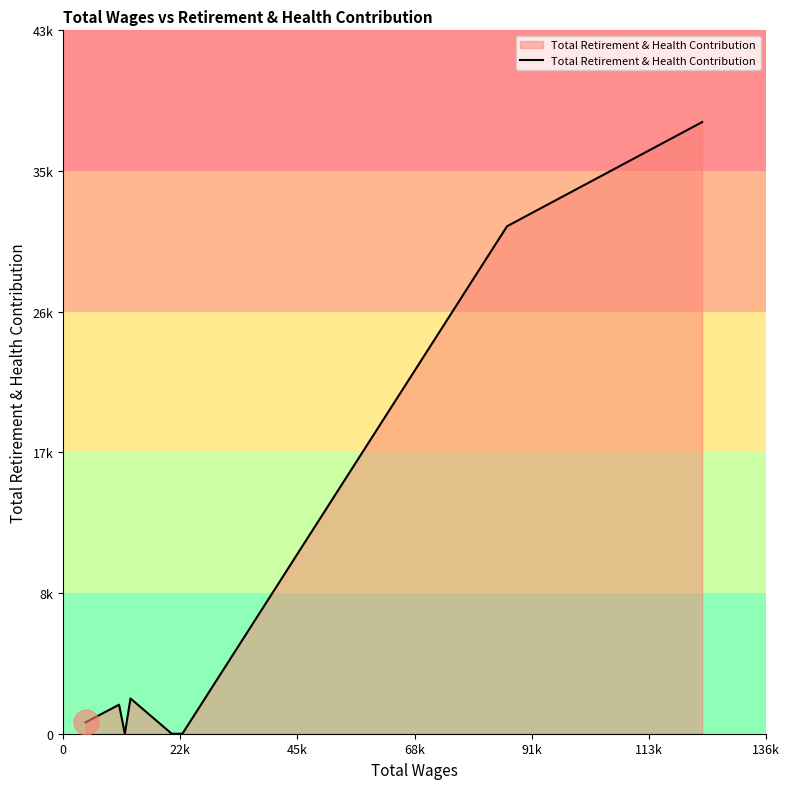

What is the average value?

9327